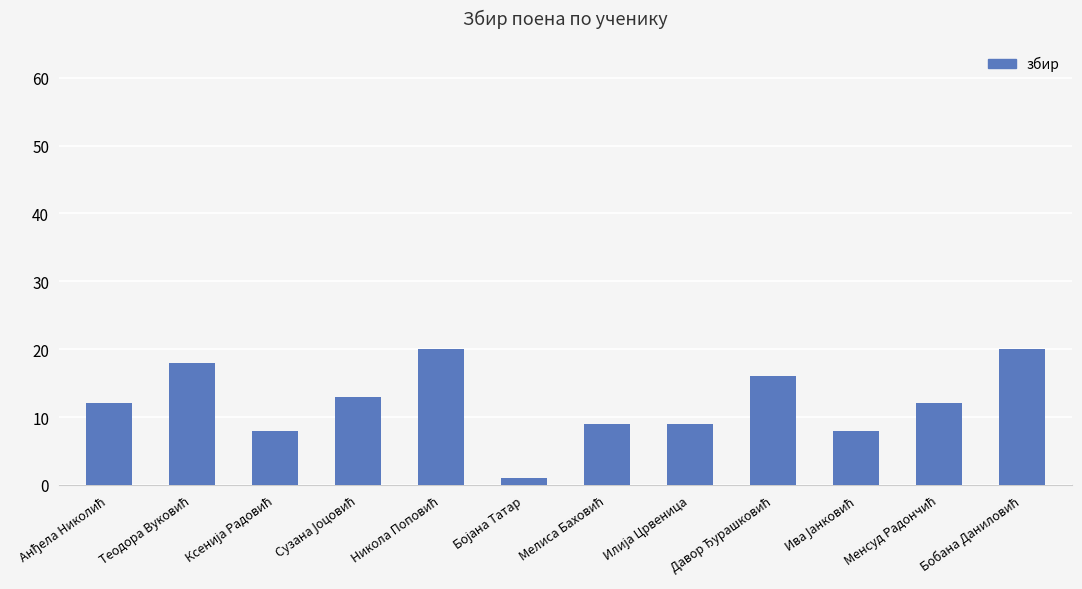

What is the greatest value displayed?

20